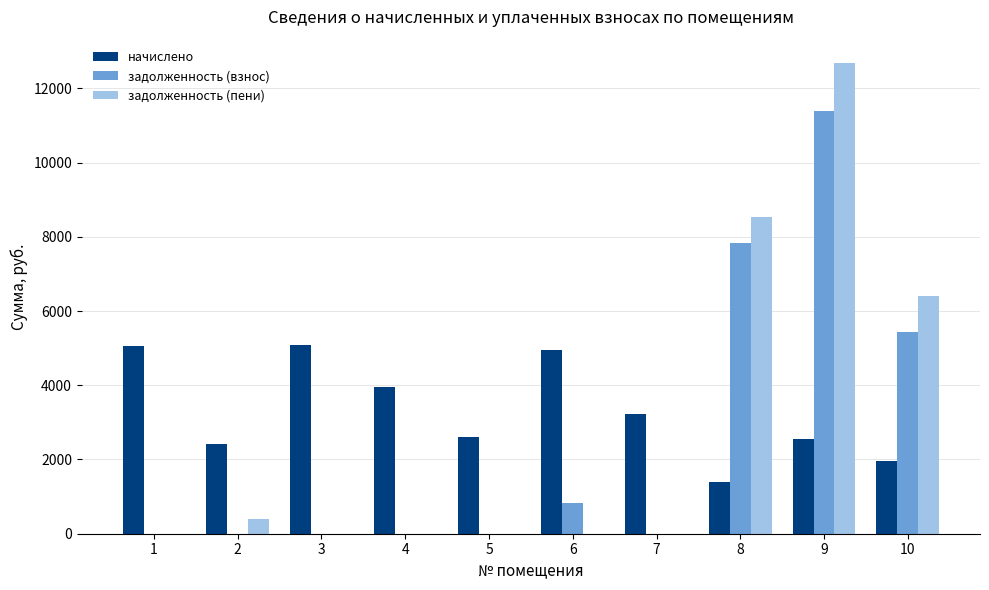

What is the maximum value for задолженность (взнос)?

11402.6